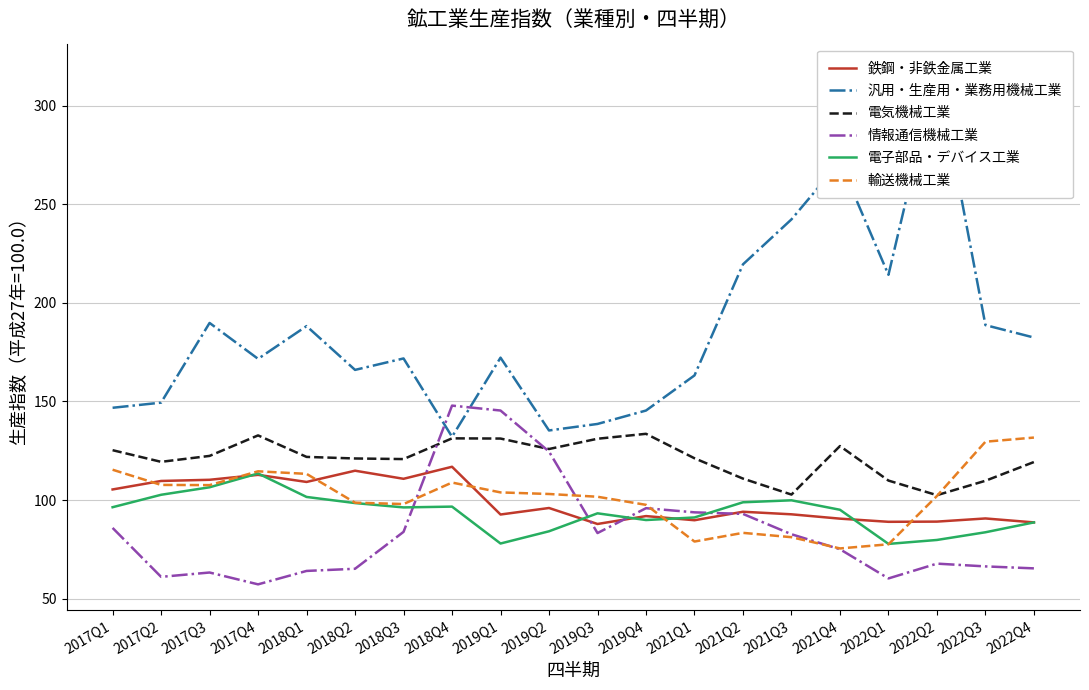

How many lines are shown in the chart?

6